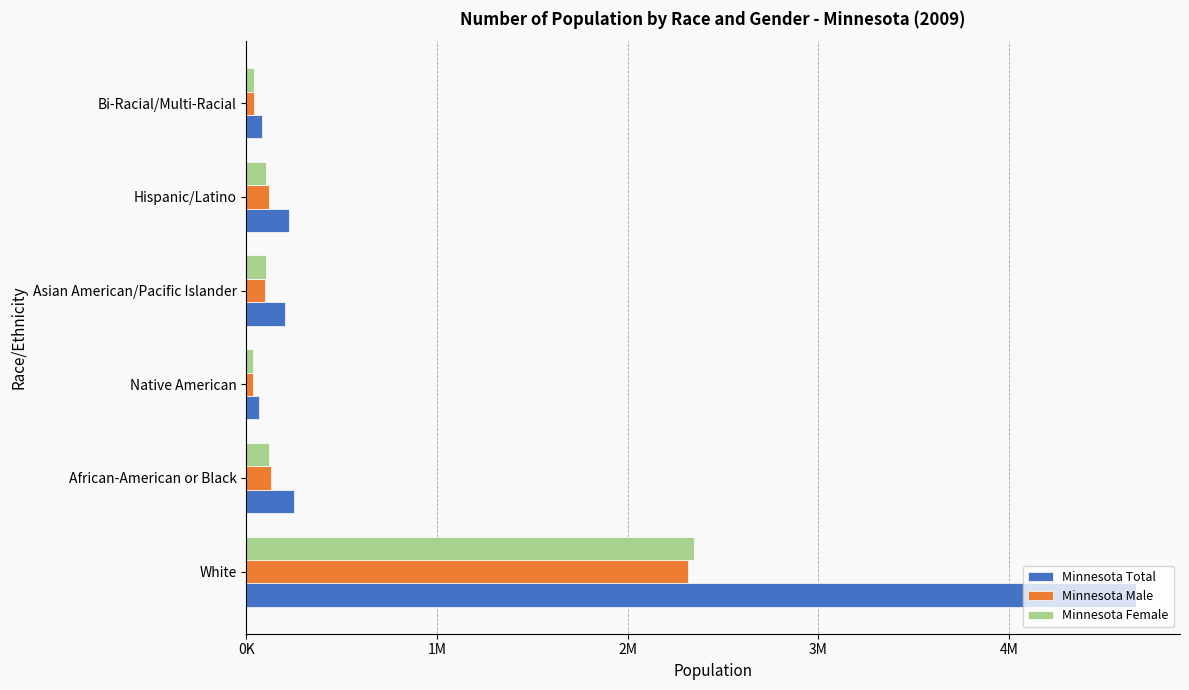

Which series has the largest total across all categories?

Minnesota Total